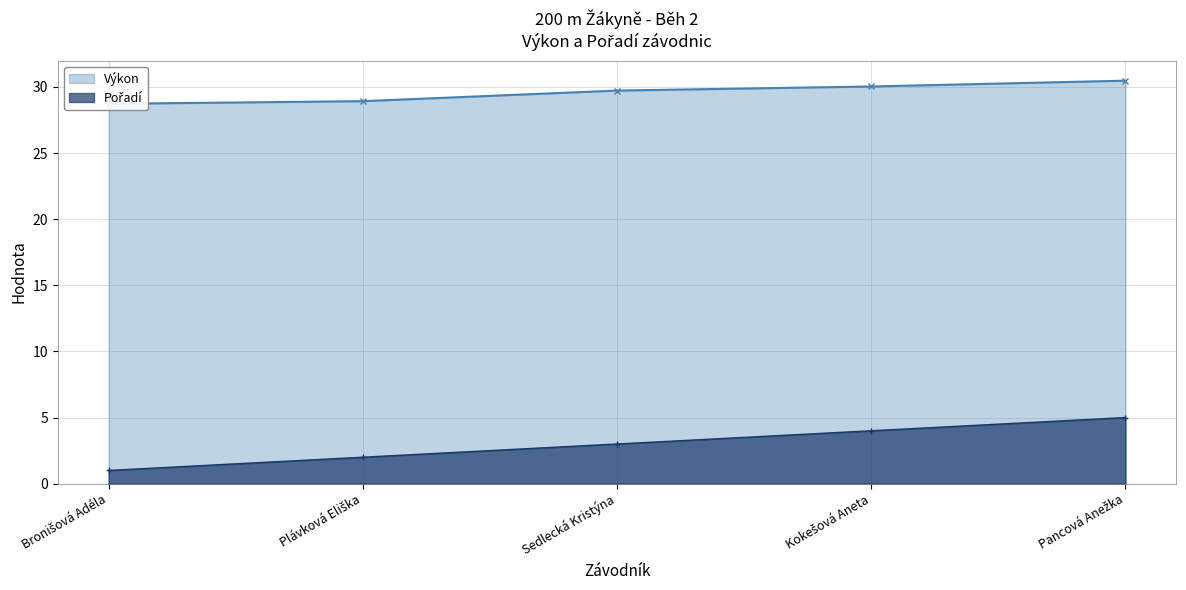

Does the chart display data point markers on the line(s)?

Yes